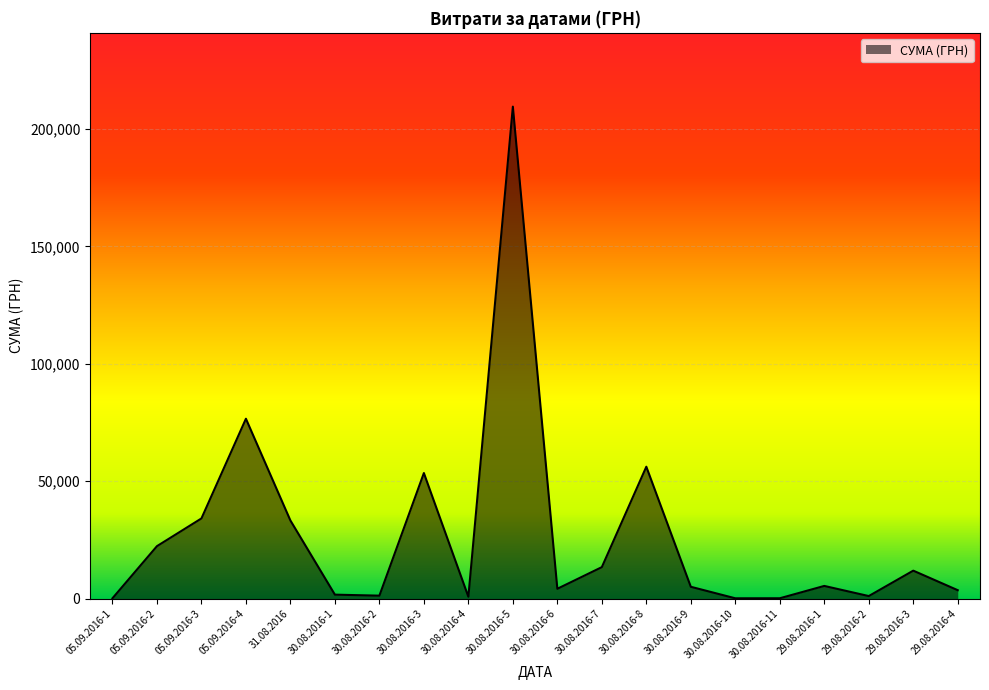

Is it true that the value at 29.08.2016-3 is 11891.7?

True